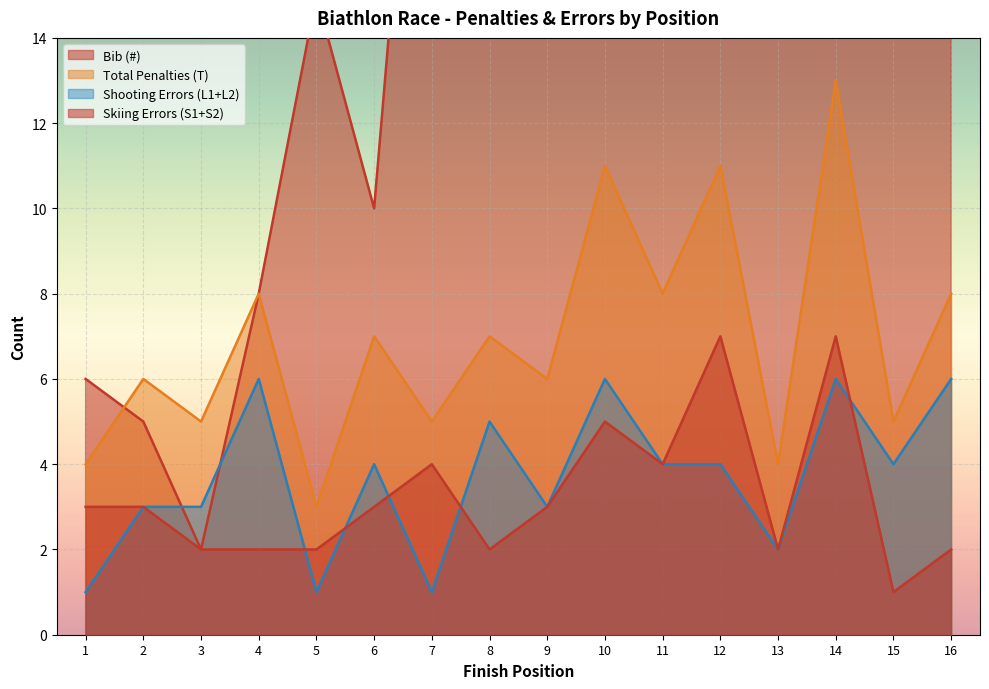

How many lines are shown in the chart?

4